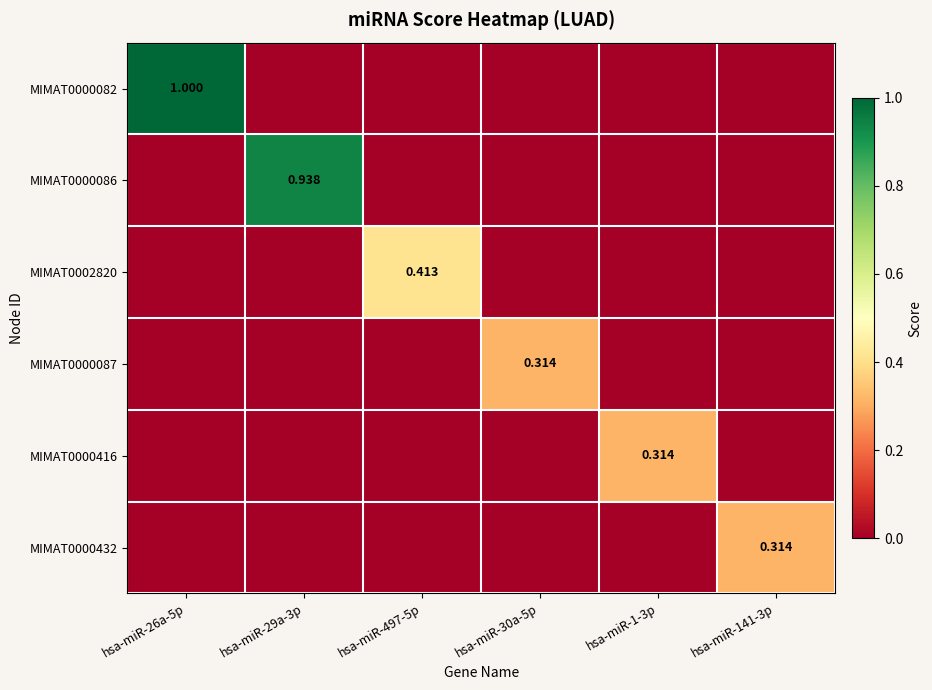

Is the value of MIMAT0002820 at hsa-miR-141-3p greater than the value of MIMAT0000416 at hsa-miR-30a-5p?

No